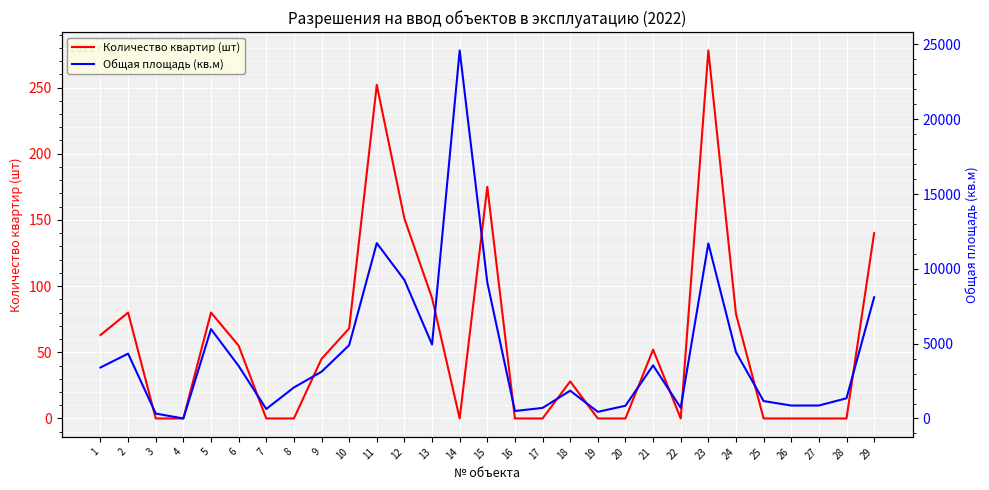

Where is the first local minimum for Количество квартир (шт)?

14